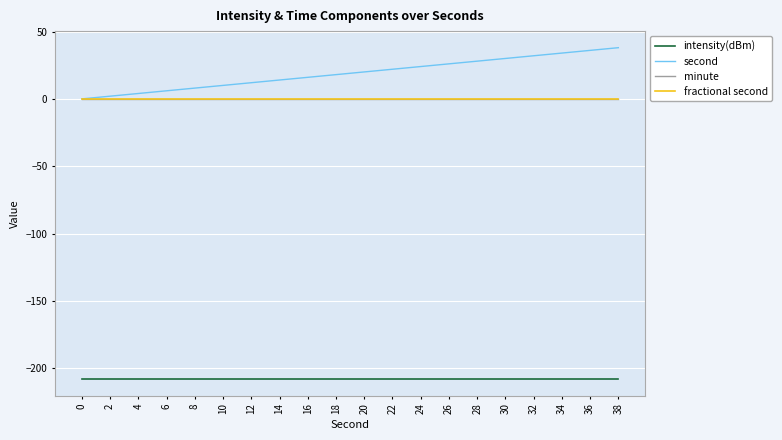

How many lines are shown in the chart?

4